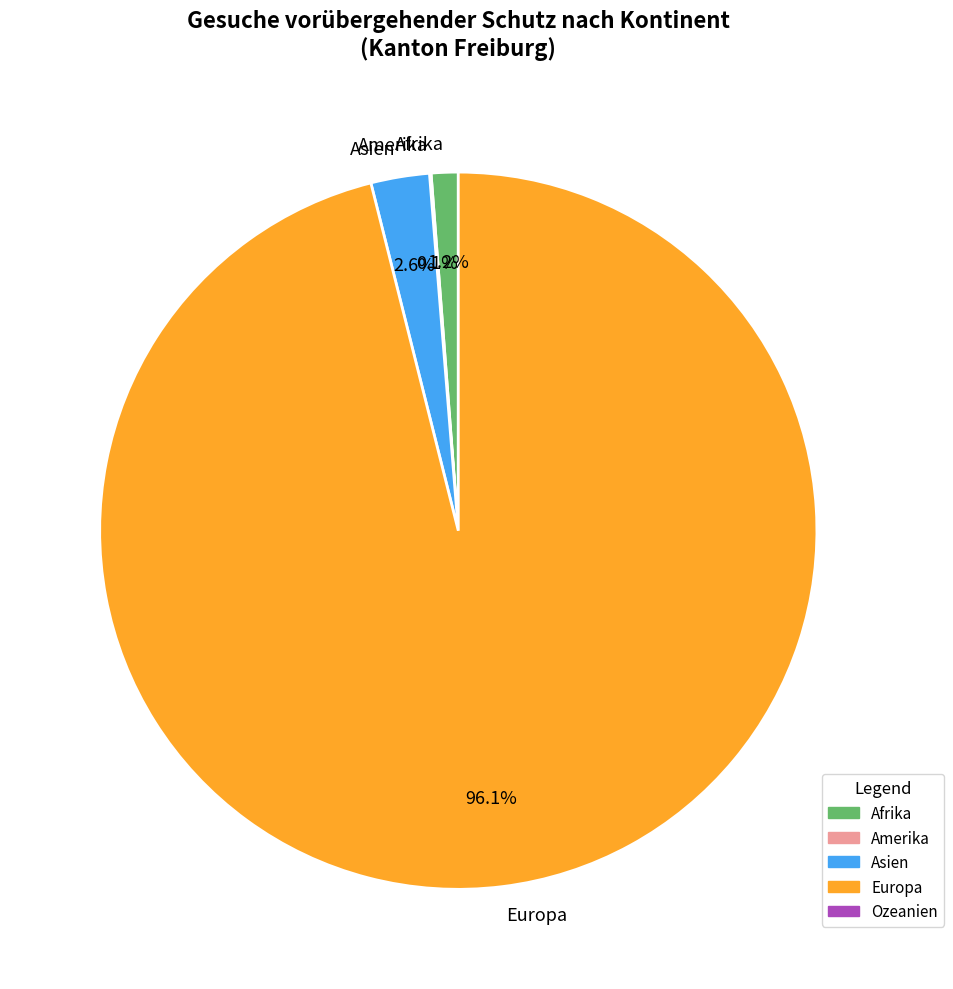

Which has a higher value, Asien or Europa?

Europa